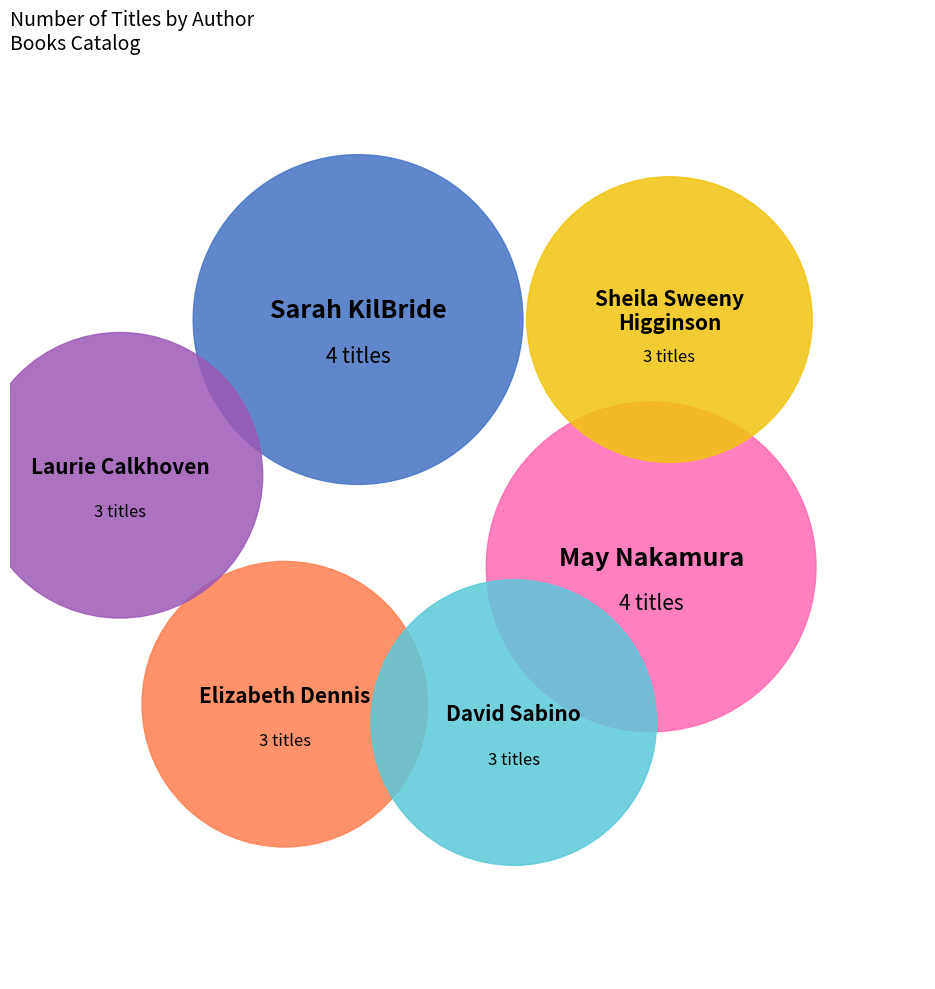

The Sheila Sweeny Higginson (47038848) slice represents 15% of the pie. True or false?

True